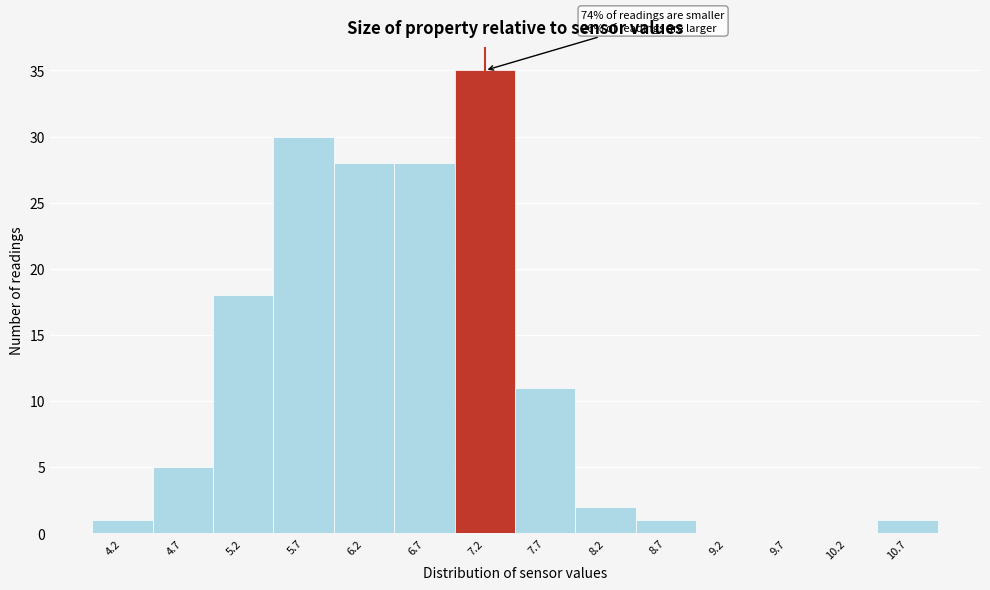

Which range on the x-axis has the tallest bar?

6.95 to 7.45